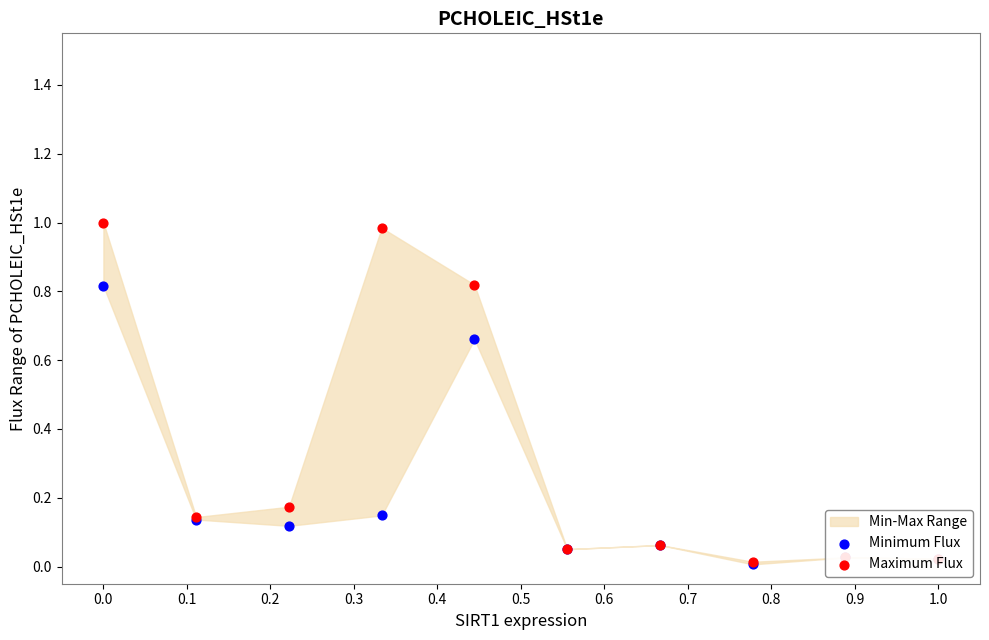

Which series contains the lowest Y value?

Minimum Flux